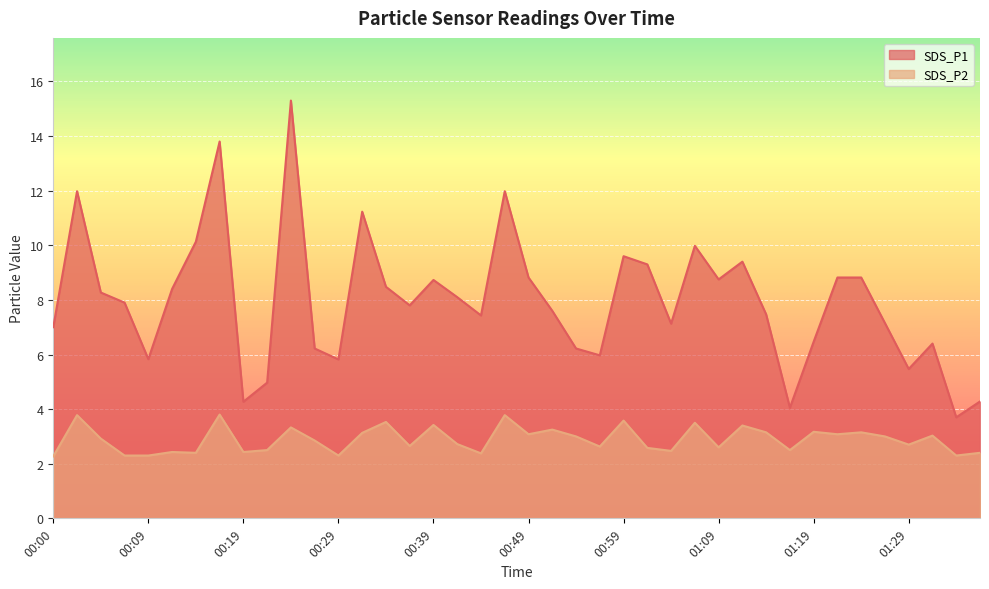

At which label does SDS_P1 reach its peak?

00:24